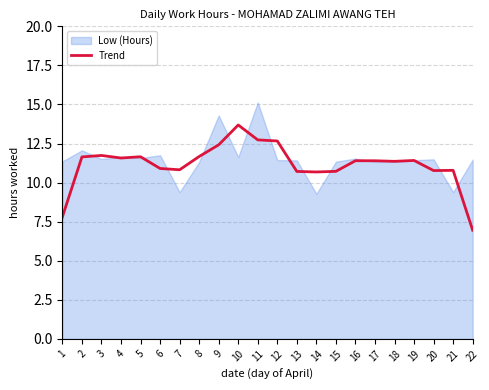

How many interior local peaks (higher than both neighbors) does the data have?

6